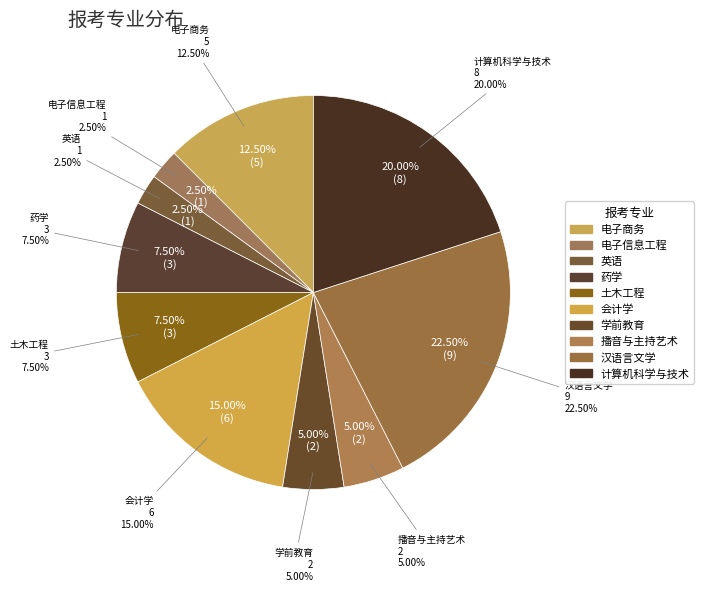

What is the largest slice in the pie chart?

汉语言文学